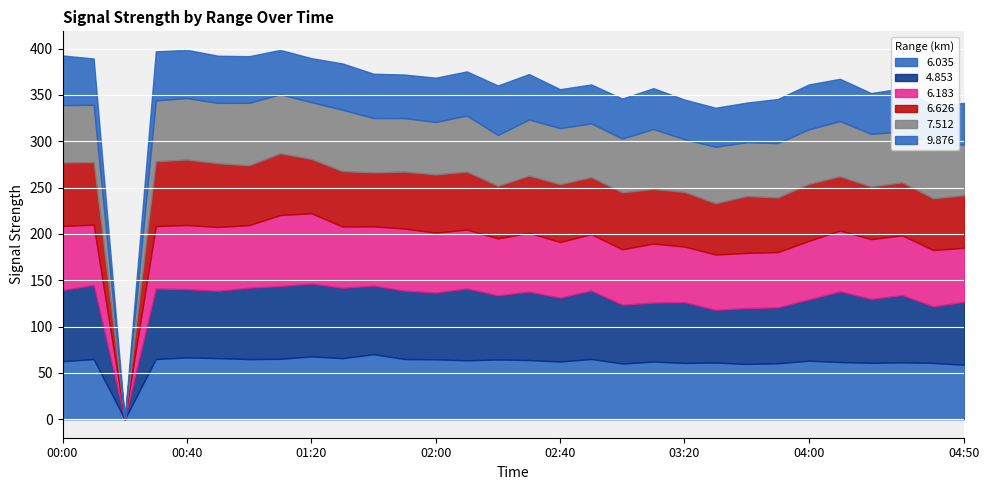

At 02:00, list the series in order from smallest to largest.

9.876, 7.512, 6.626, 6.035, 6.183, 4.853